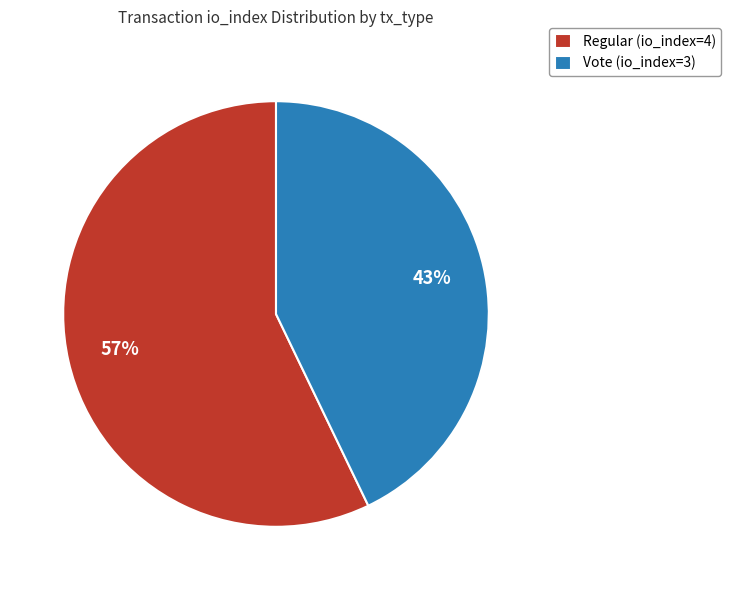

What is the largest slice in the pie chart?

Regular (io_index=4)